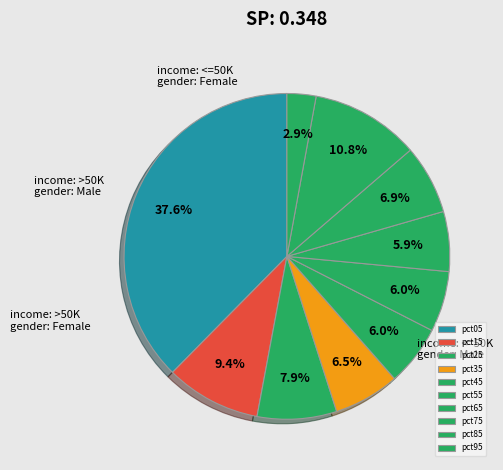

How many slices are in this pie chart?

10